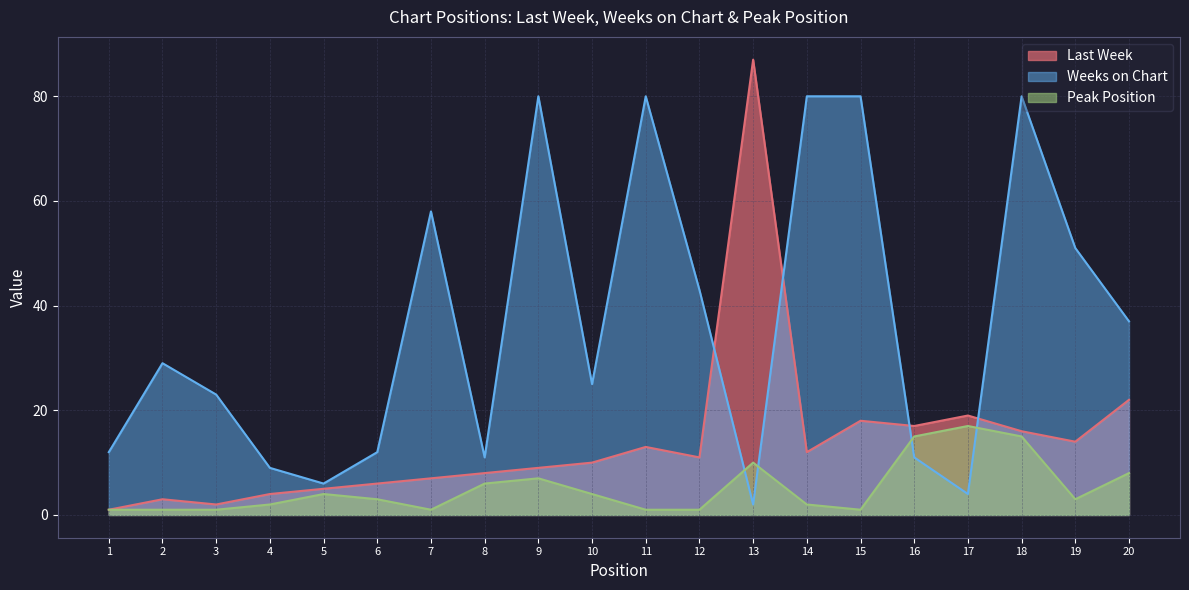

Which series has the largest range (max minus min)?

Last Week